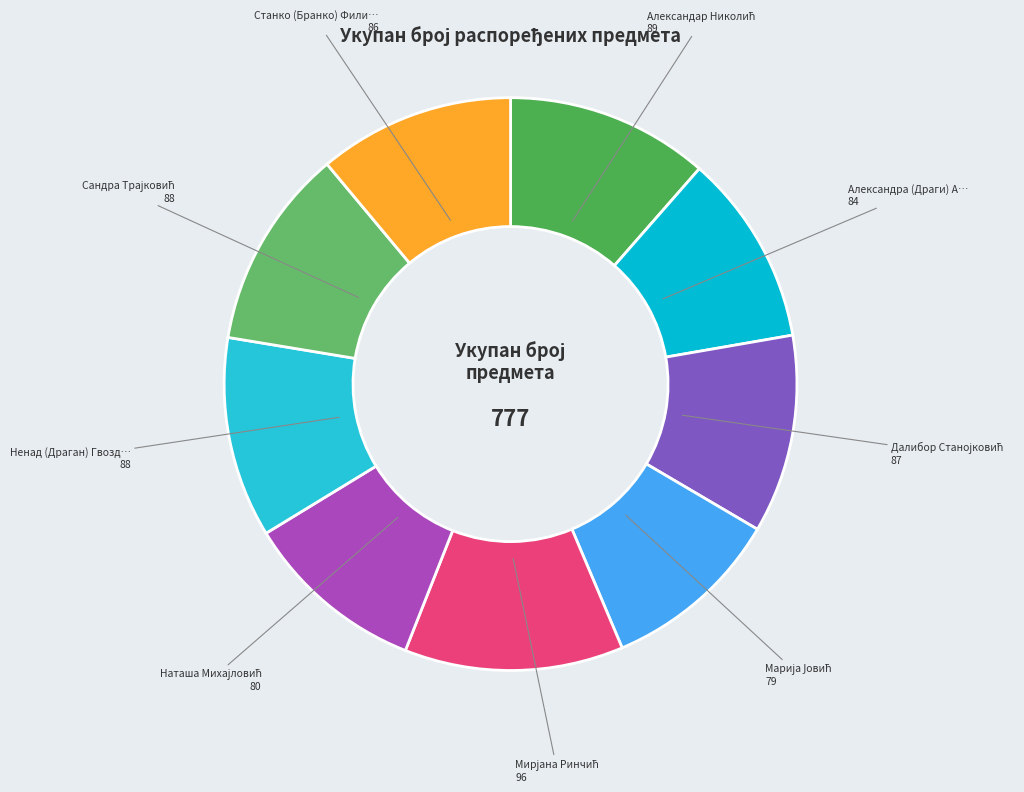

Which category has the smallest portion of the pie?

Марија Јовић